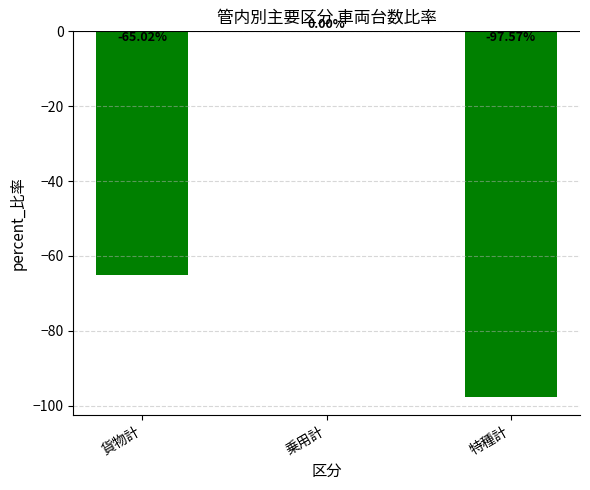

Which has a higher value, 乗用計 or 貨物計?

乗用計